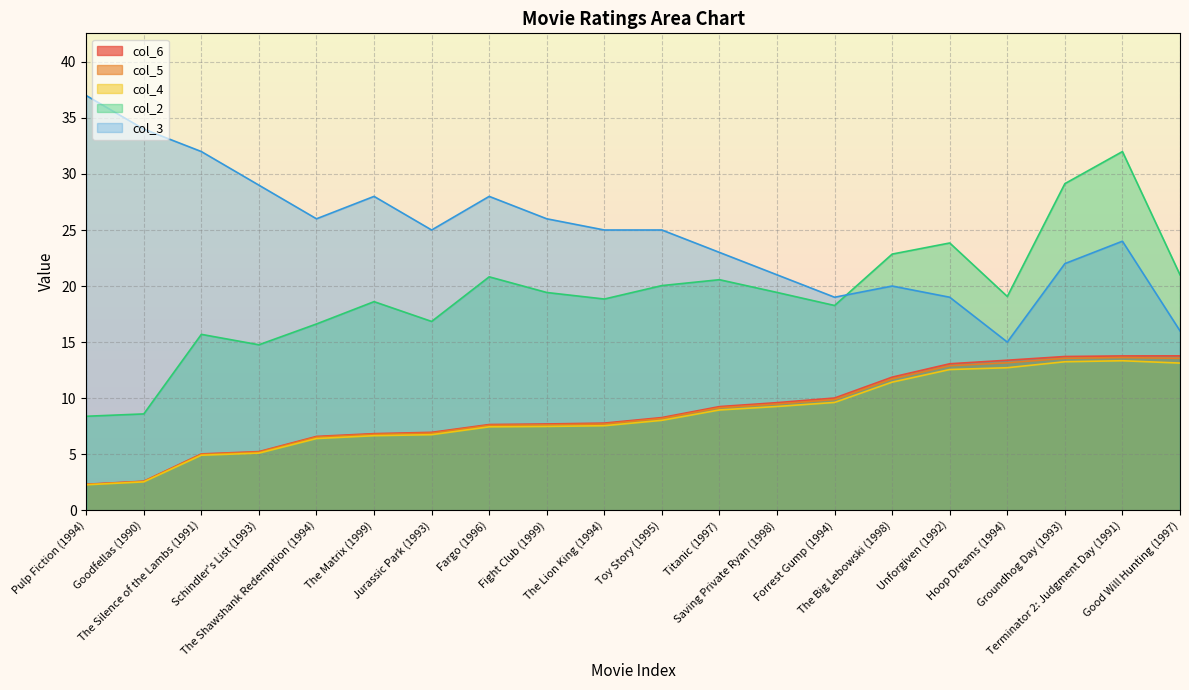

What position from the right is Fargo (1996)?

13